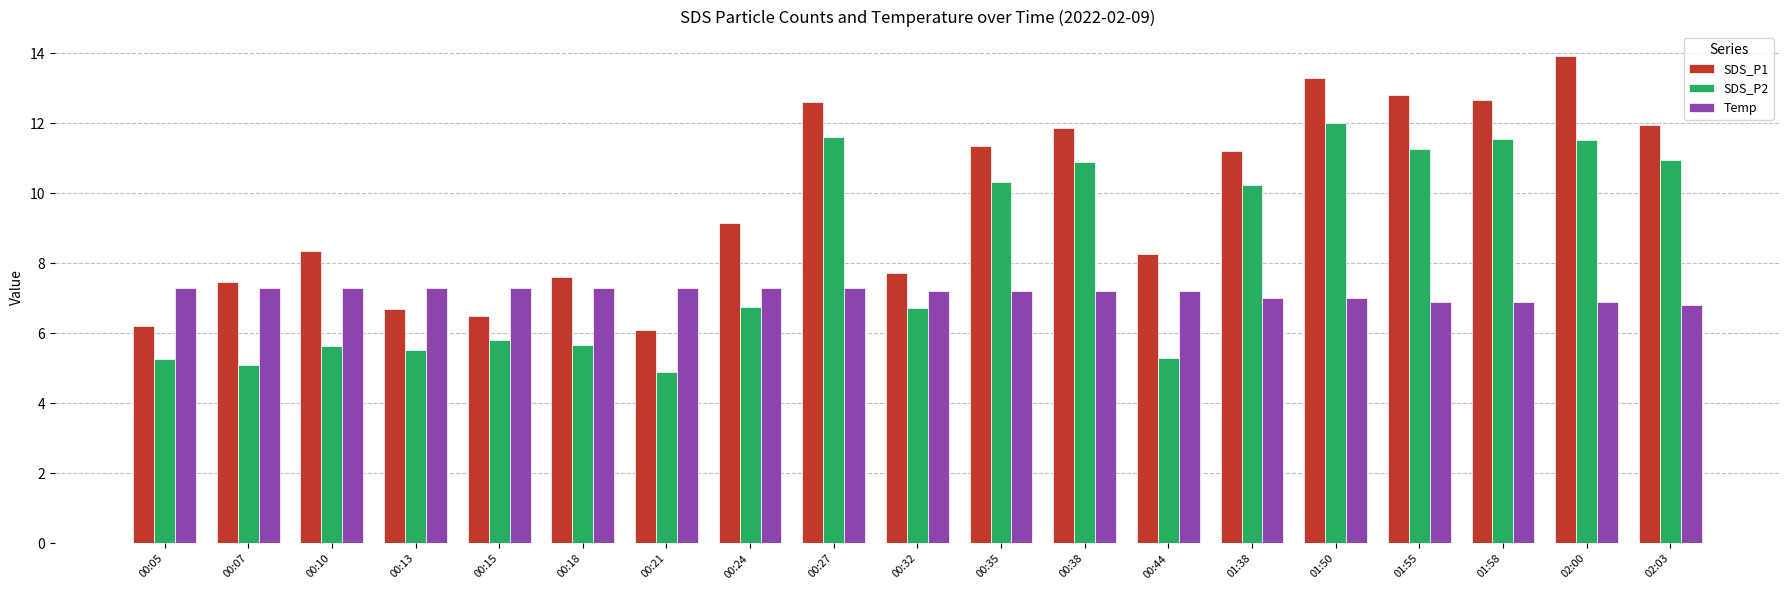

Which series has the largest total across all categories?

SDS_P1